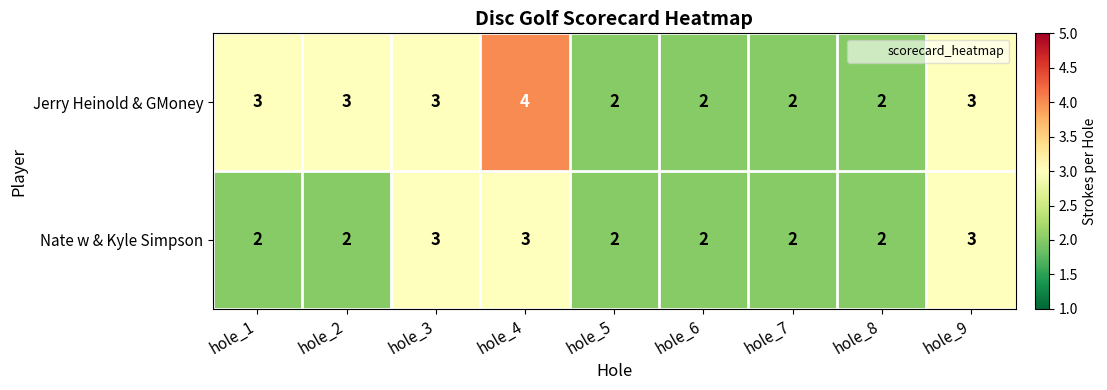

Between hole_1 and hole_9, which series saw the biggest shift?

Nate w & Kyle Simpson